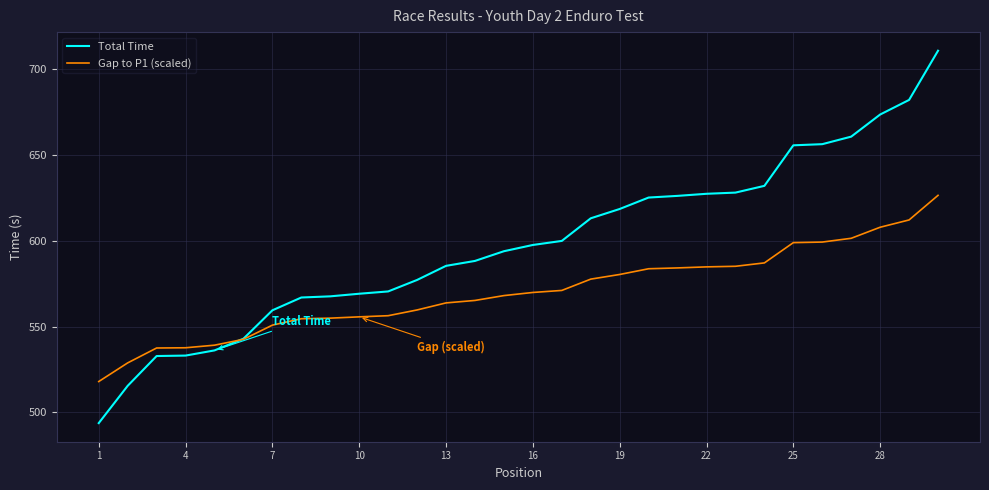

Which series has the largest total across all categories?

Total Time